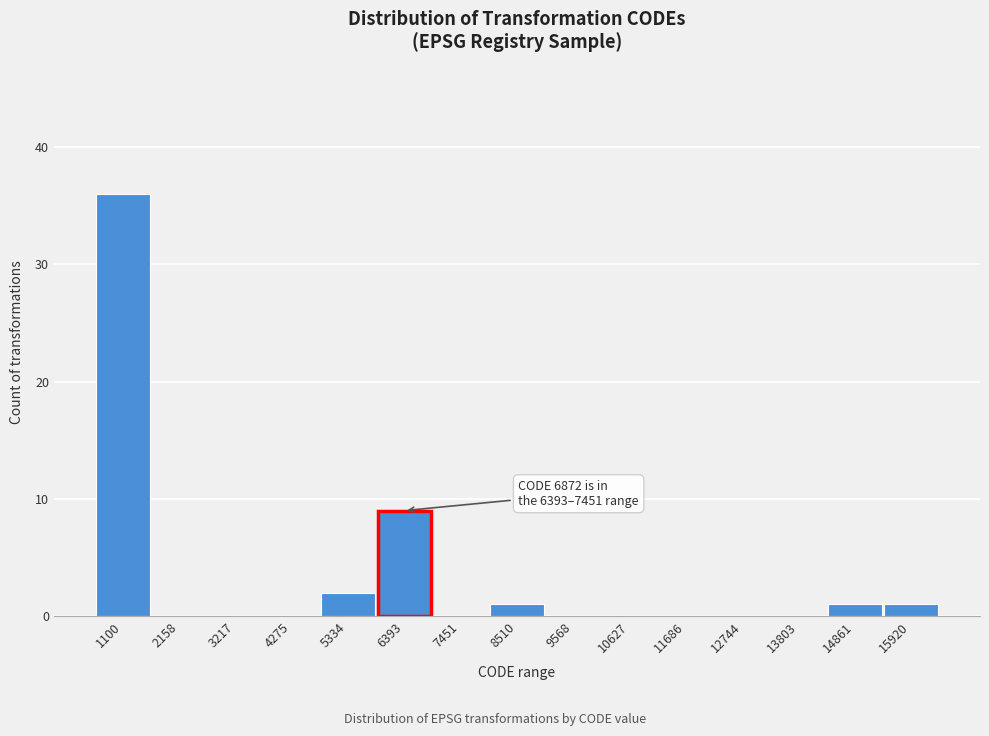

Reading left to right, what are all the values shown in this chart?

1100=36	2158=0	3217=0	4275=0	5334=2	6393=9	7451=0	8510=1	9568=0	10627=0	11686=0	12744=0	13803=0	14861=1	15920=1